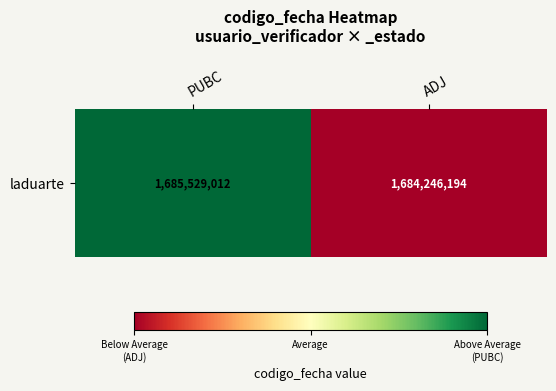

What is the change in value from PUBC to ADJ?

-1282818